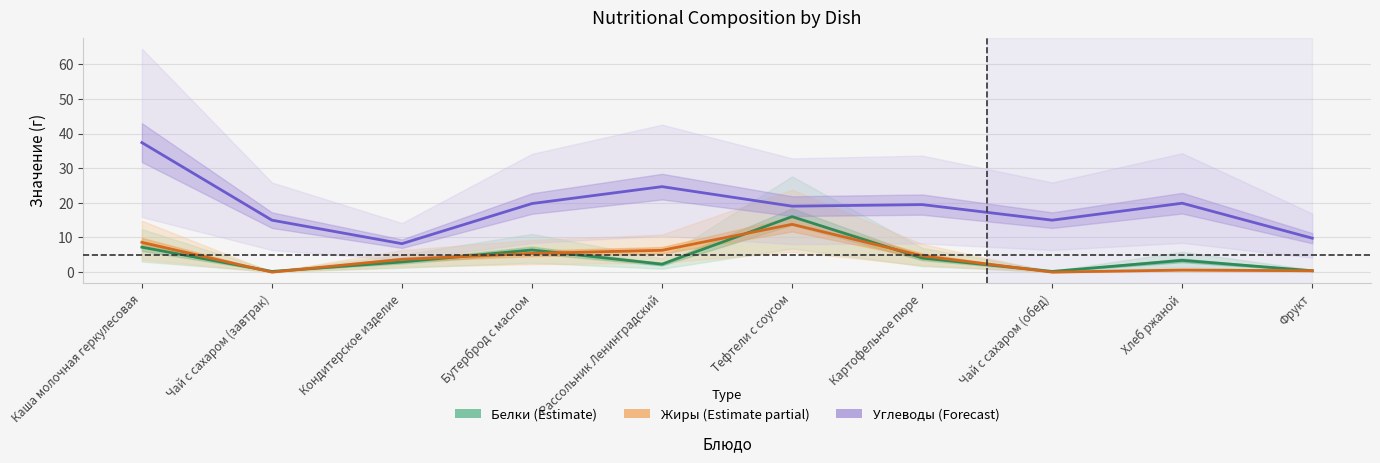

In Углеводы, how many points are lower than both neighbors (excluding endpoints)?

3